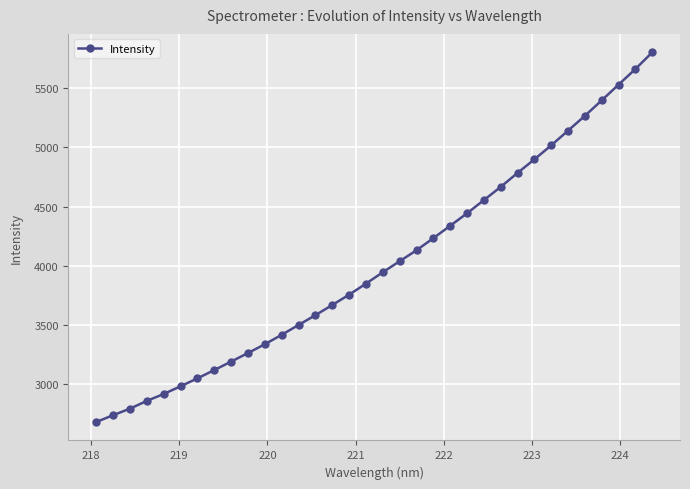

What is the value of the 8th point from the left?

3118.0